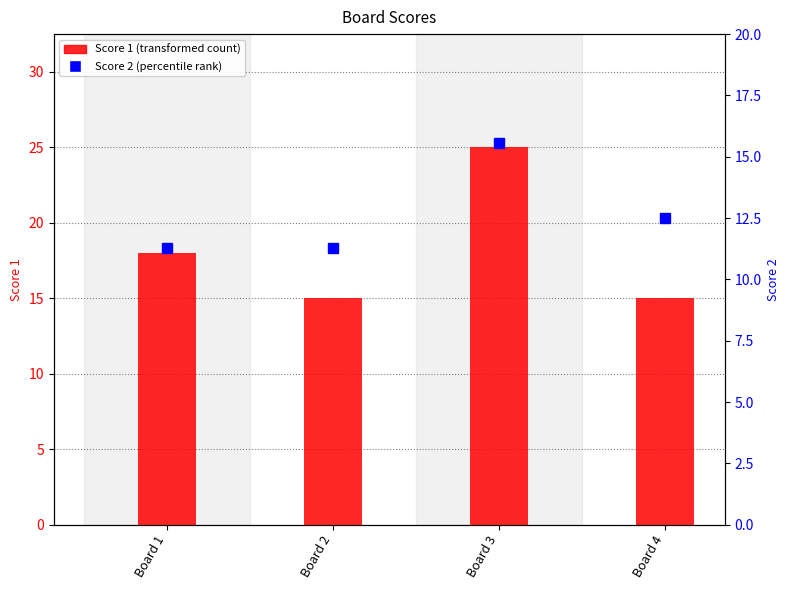

List the labels in order of value, smallest first.

Board 2, Board 4, Board 1, Board 3